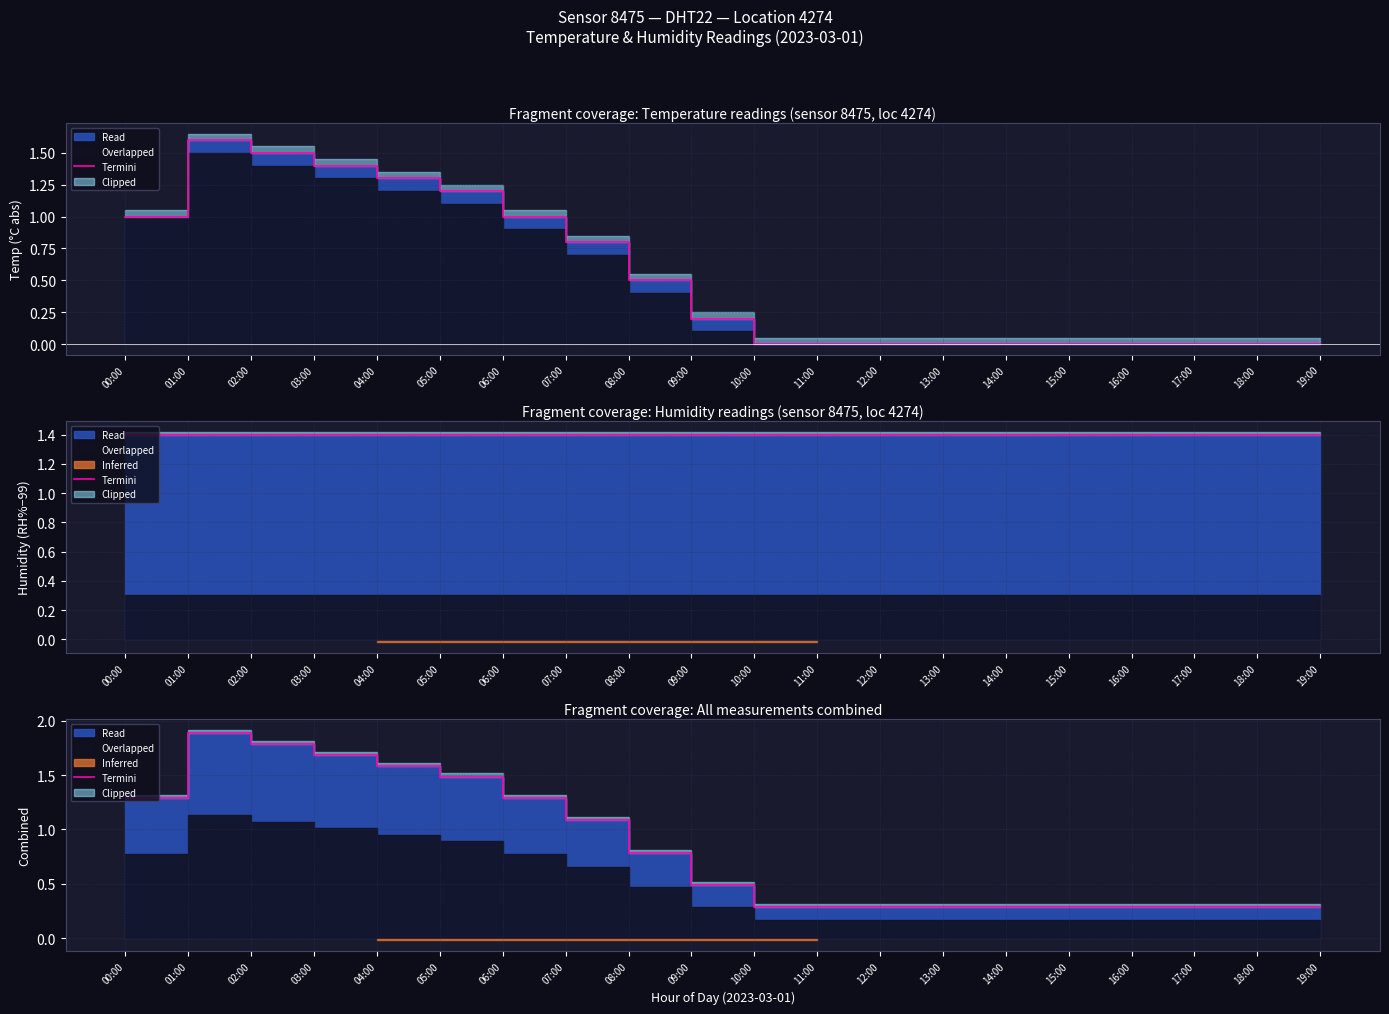

Does the chart display data point markers on the line(s)?

No